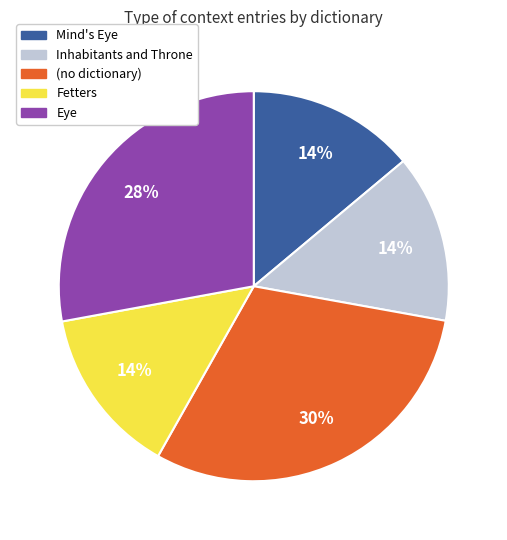

To the nearest percent, what is the average slice percentage?

20%